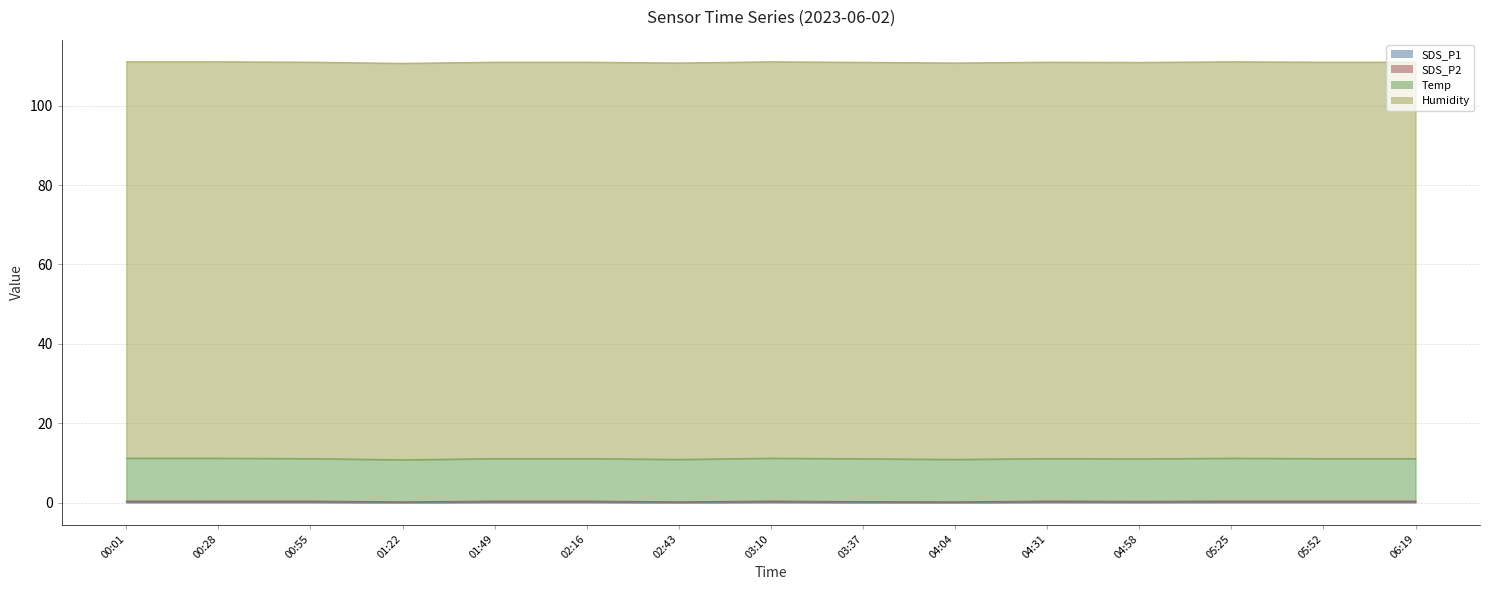

Which series has the widest spread of values?

SDS_P2